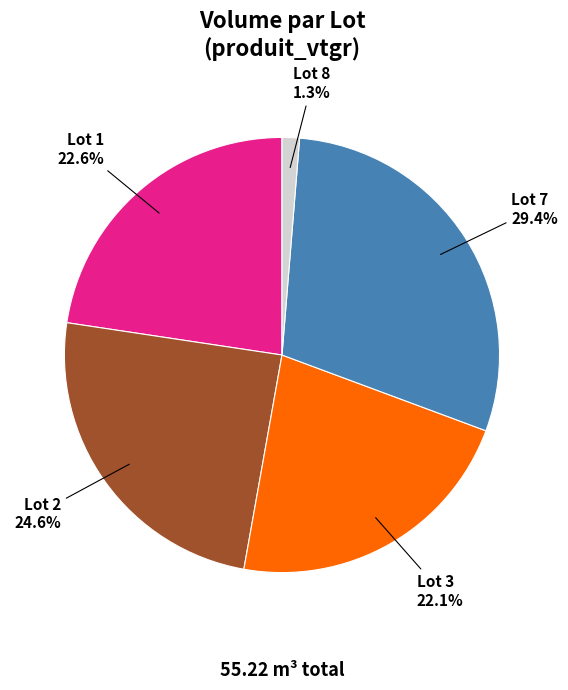

Is the sum of Lot 8 and Lot 1 greater than half?

No